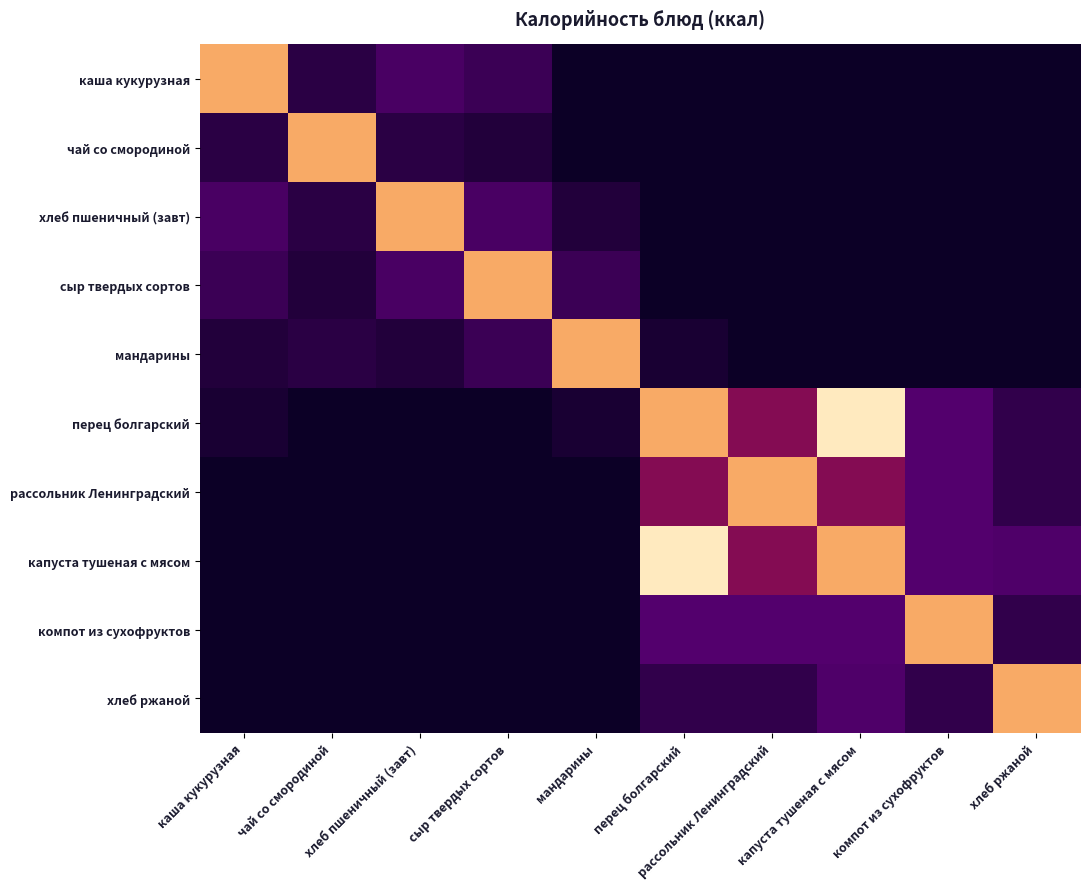

Reading left to right, transcribe all the data shown in this chart.

каша кукурузная: каша кукурузная=300.6	чай со смородиной=35.0	хлеб пшеничный (завт)=70.3	сыр твердых сортов=53.7	мандарины=0.0	перец болгарский=0.0	рассольник Ленинградский=0.0	капуста тушеная с мясом=0.0	компот из сухофруктов=0.0	хлеб ржаной=0.0
чай со смородиной: каша кукурузная=35.0	чай со смородиной=300.6	хлеб пшеничный (завт)=35.0	сыр твердых сортов=24.5	мандарины=0.0	перец болгарский=0.0	рассольник Ленинградский=0.0	капуста тушеная с мясом=0.0	компот из сухофруктов=0.0	хлеб ржаной=0.0
хлеб пшеничный (завт): каша кукурузная=70.3	чай со смородиной=35.0	хлеб пшеничный (завт)=300.6	сыр твердых сортов=70.3	мандарины=24.5	перец болгарский=0.0	рассольник Ленинградский=0.0	капуста тушеная с мясом=0.0	компот из сухофруктов=0.0	хлеб ржаной=0.0
сыр твердых сортов: каша кукурузная=53.7	чай со смородиной=24.5	хлеб пшеничный (завт)=70.3	сыр твердых сортов=300.6	мандарины=53.7	перец болгарский=0.0	рассольник Ленинградский=0.0	капуста тушеная с мясом=0.0	компот из сухофруктов=0.0	хлеб ржаной=0.0
мандарины: каша кукурузная=24.5	чай со смородиной=35.0	хлеб пшеничный (завт)=24.5	сыр твердых сортов=53.7	мандарины=300.6	перец болгарский=15.4	рассольник Ленинградский=0.0	капуста тушеная с мясом=0.0	компот из сухофруктов=0.0	хлеб ржаной=0.0
перец болгарский: каша кукурузная=15.4	чай со смородиной=0.0	хлеб пшеничный (завт)=0.0	сыр твердых сортов=0.0	мандарины=15.4	перец болгарский=300.6	рассольник Ленинградский=129.4	капуста тушеная с мясом=347.1	компот из сухофруктов=81.0	хлеб ржаной=42.8
рассольник Ленинградский: каша кукурузная=0.0	чай со смородиной=0.0	хлеб пшеничный (завт)=0.0	сыр твердых сортов=0.0	мандарины=0.0	перец болгарский=129.4	рассольник Ленинградский=300.6	капуста тушеная с мясом=129.4	компот из сухофруктов=81.0	хлеб ржаной=42.8
капуста тушеная с мясом: каша кукурузная=0.0	чай со смородиной=0.0	хлеб пшеничный (завт)=0.0	сыр твердых сортов=0.0	мандарины=0.0	перец болгарский=347.1	рассольник Ленинградский=129.4	капуста тушеная с мясом=300.6	компот из сухофруктов=81.0	хлеб ржаной=76.7
компот из сухофруктов: каша кукурузная=0.0	чай со смородиной=0.0	хлеб пшеничный (завт)=0.0	сыр твердых сортов=0.0	мандарины=0.0	перец болгарский=81.0	рассольник Ленинградский=81.0	капуста тушеная с мясом=81.0	компот из сухофруктов=300.6	хлеб ржаной=42.8
хлеб ржаной: каша кукурузная=0.0	чай со смородиной=0.0	хлеб пшеничный (завт)=0.0	сыр твердых сортов=0.0	мандарины=0.0	перец болгарский=42.8	рассольник Ленинградский=42.8	капуста тушеная с мясом=76.7	компот из сухофруктов=42.8	хлеб ржаной=300.6